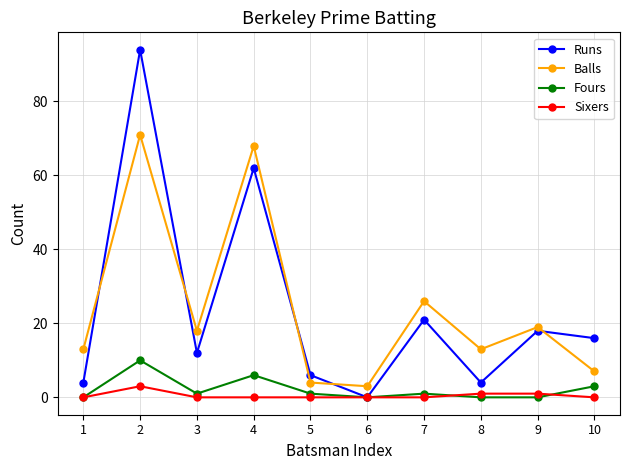

What are all the series names shown in the legend?

Runs, Balls, Fours, Sixers